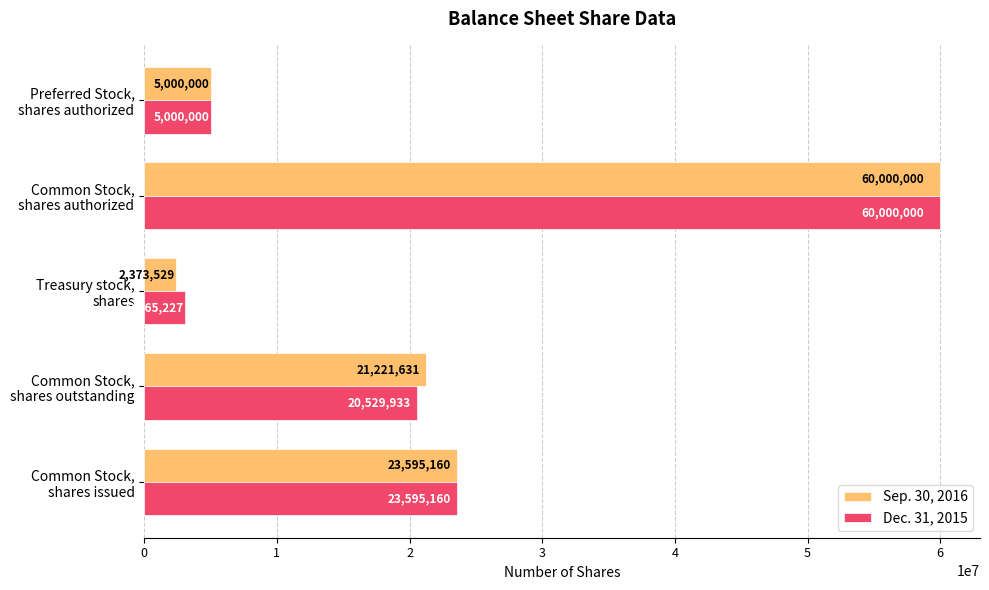

What is the average value of the Sep. 30, 2016 series?

22438064